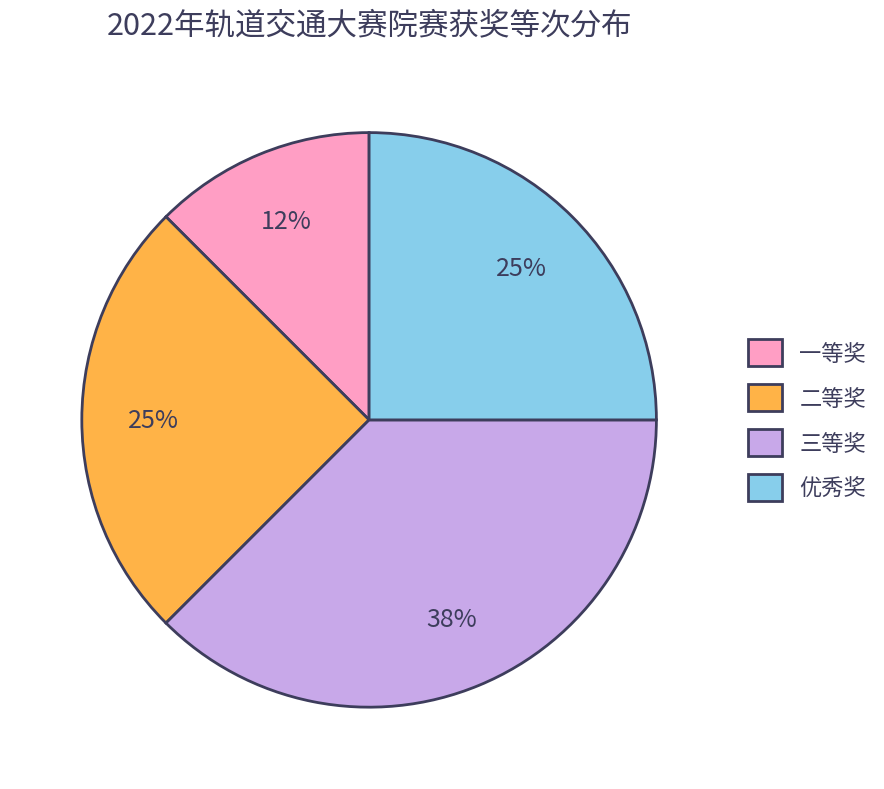

Approximately how many times larger is the value at 优秀奖 compared to 三等奖?

0.7